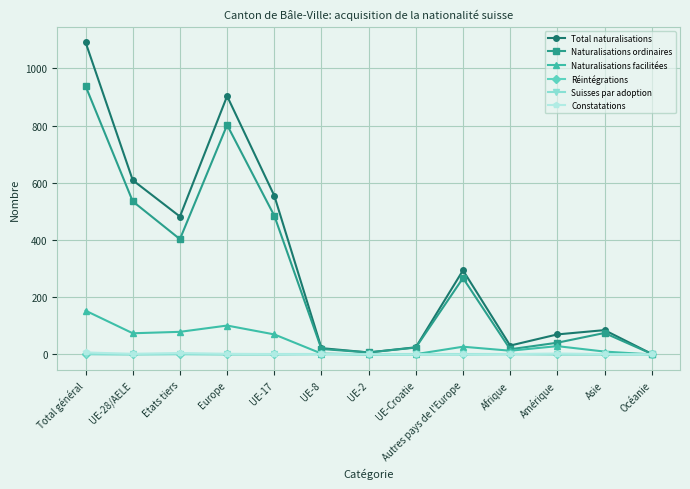

How many series are shown in this chart?

6